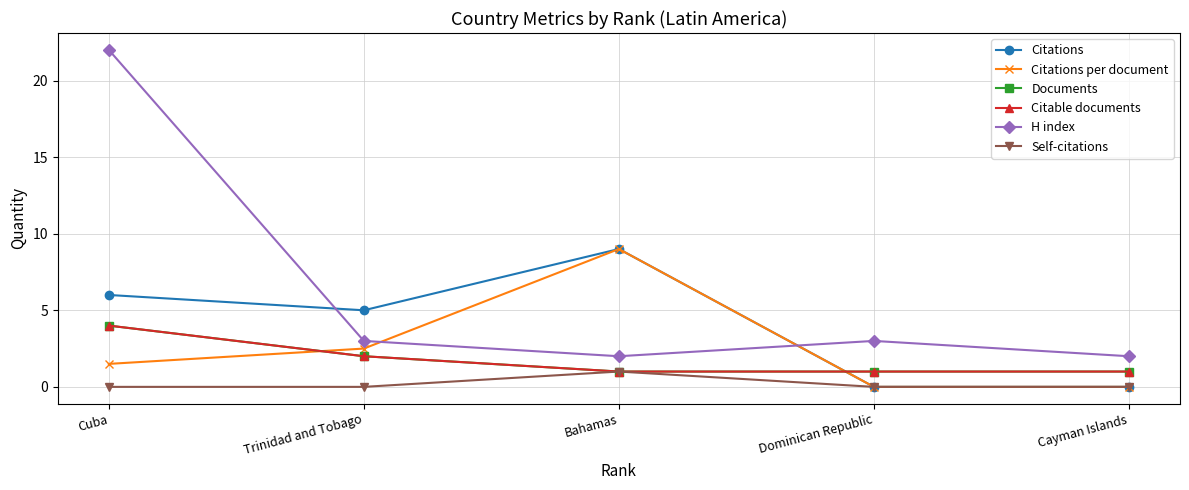

What is the label of the 4th point from the left?

Dominican Republic